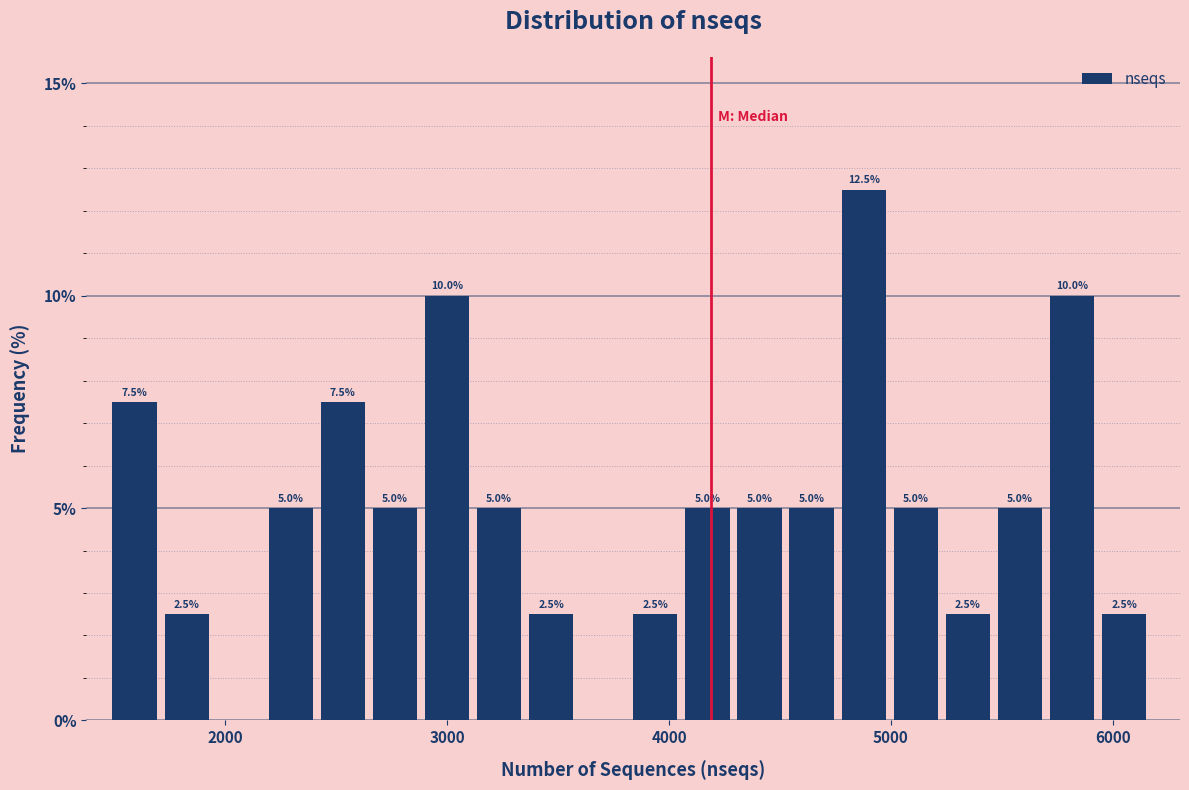

Around what value on the x-axis is the tallest bar? Give the approximate position of its centre, as read against the axis.

4900